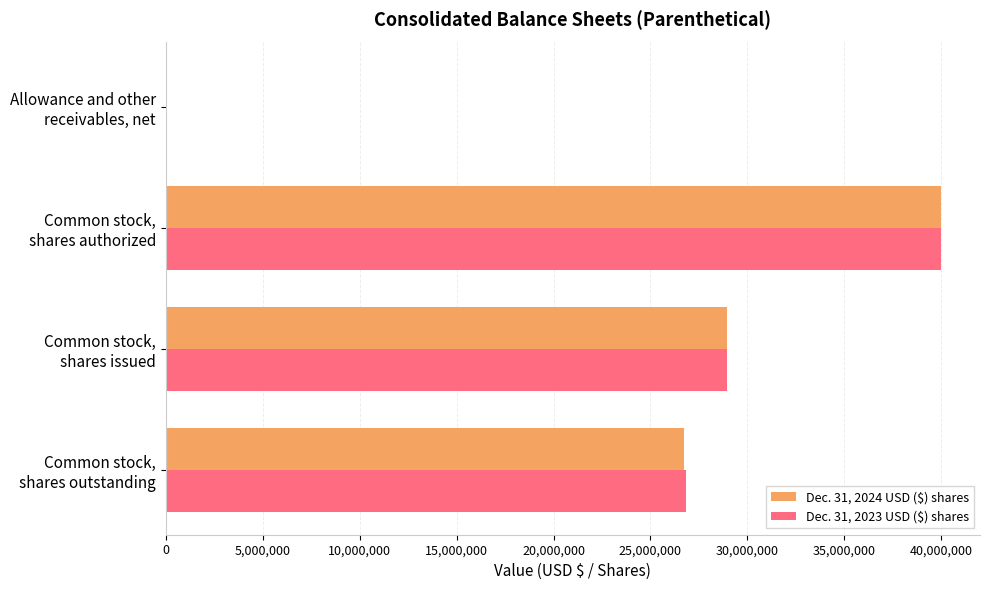

What is the maximum value for Dec. 31, 2023 USD ($) shares?

40000000.0